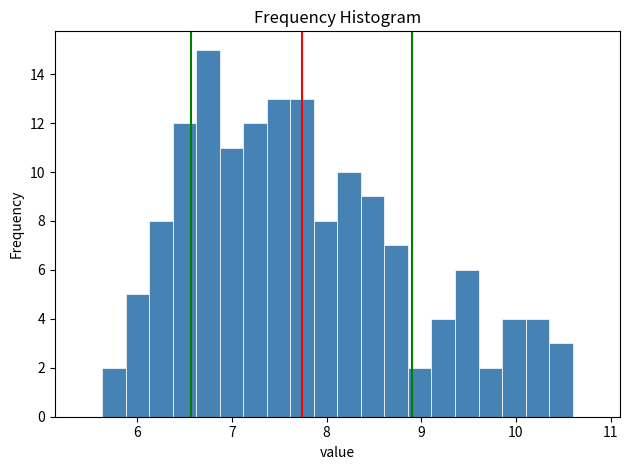

Read against the x-axis, roughly where is the centre of the tallest bar?

6.7